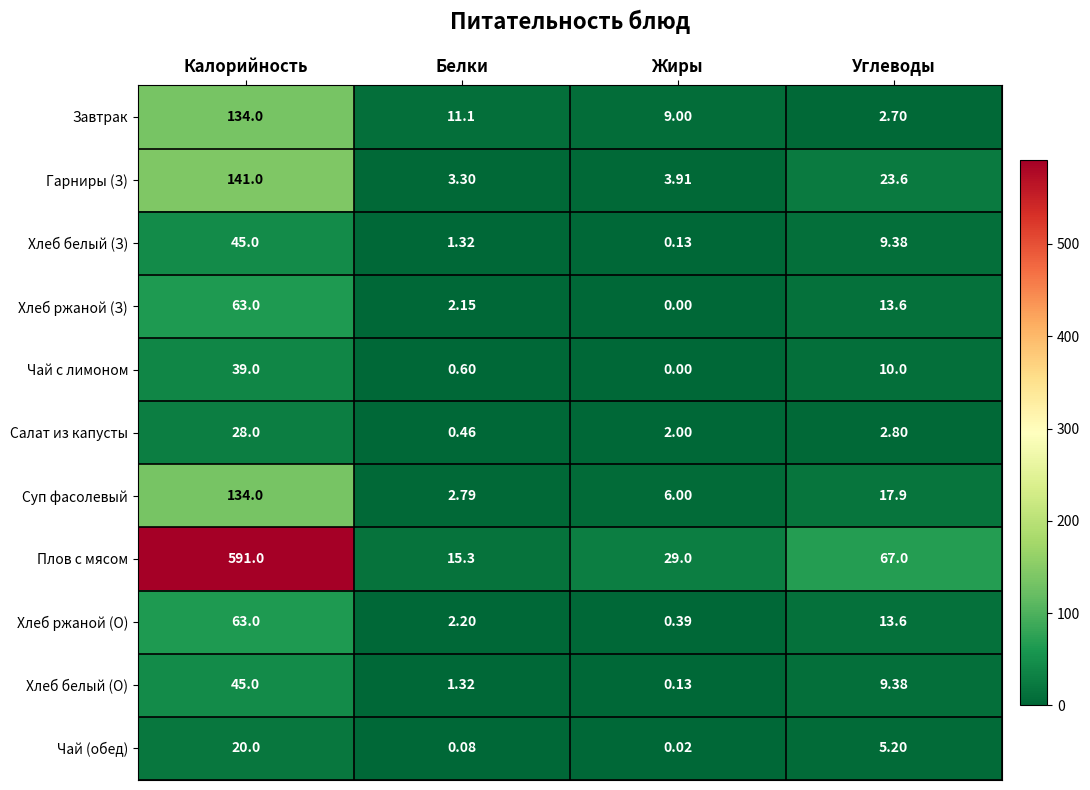

Which label corresponds to the smallest value in the chart?

Жиры